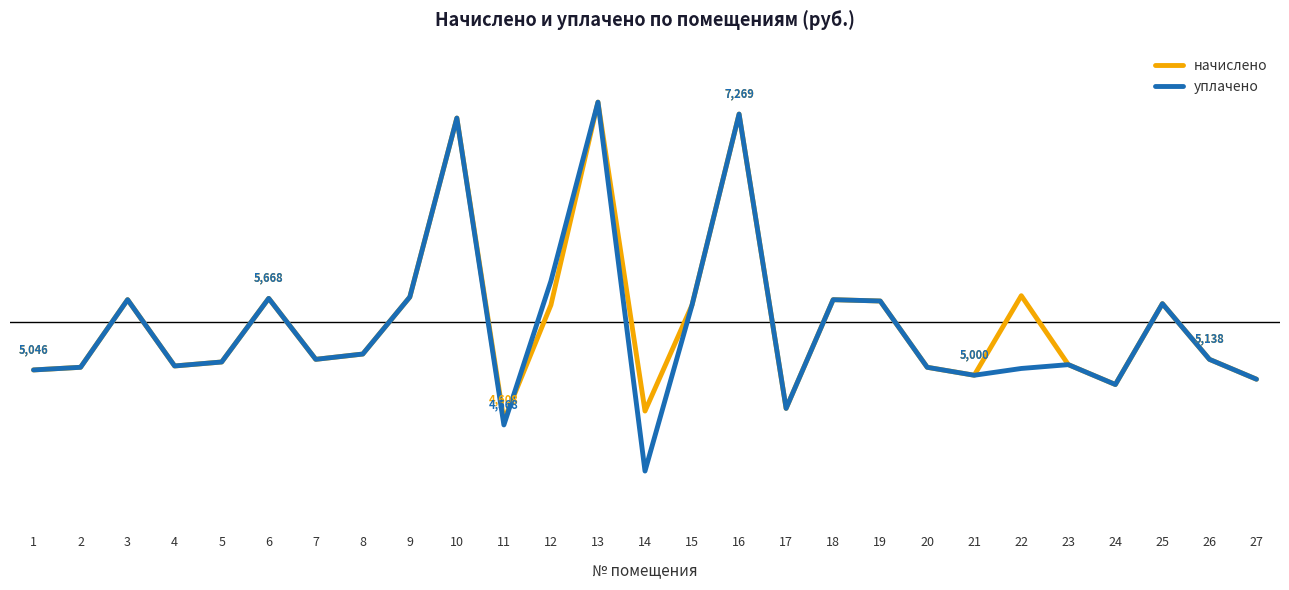

What is the value of the начислено point at the 20th from the left?

5068.8